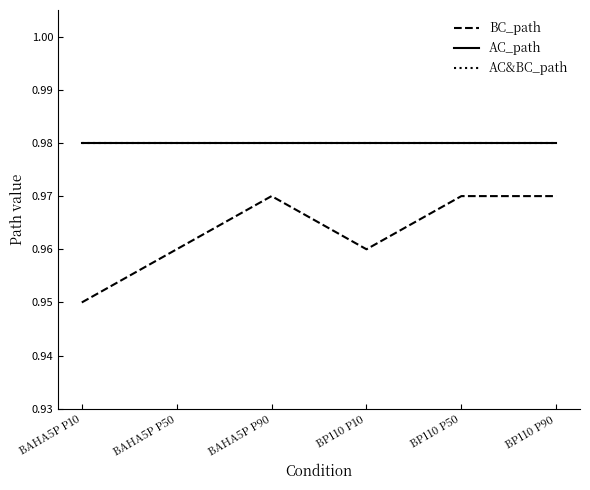

Does the chart have visible grid lines?

No